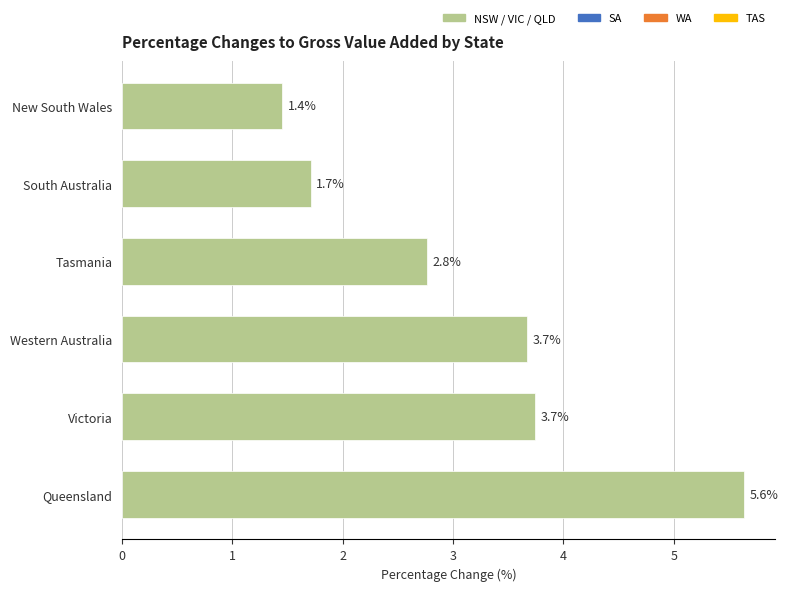

Read the value at Victoria.

3.7